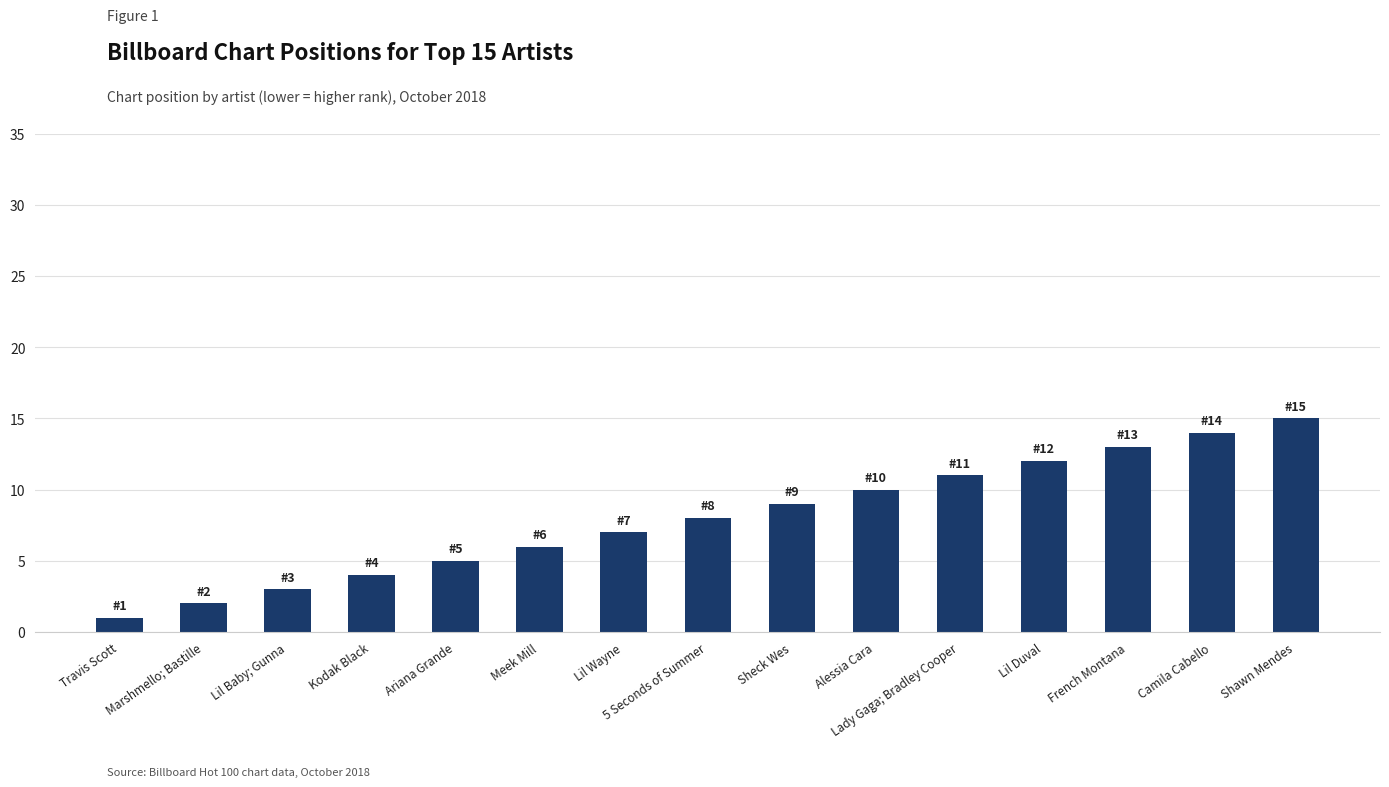

How many values are below 8?

7